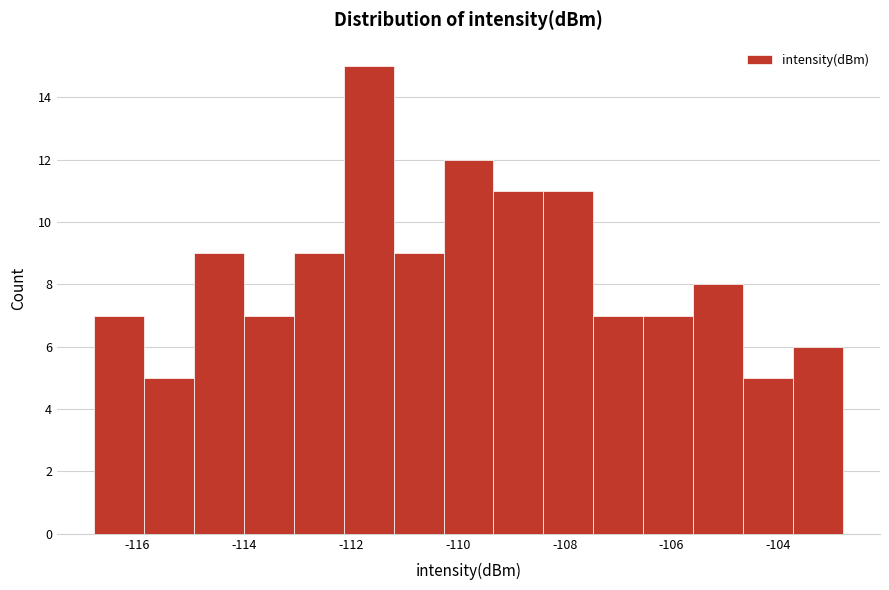

How tall is the bar that spans -113.0 to -112.2 on the x-axis? Neither the bar edges nor the heights are printed on the chart, so give them approximately, as read against the axes.

9